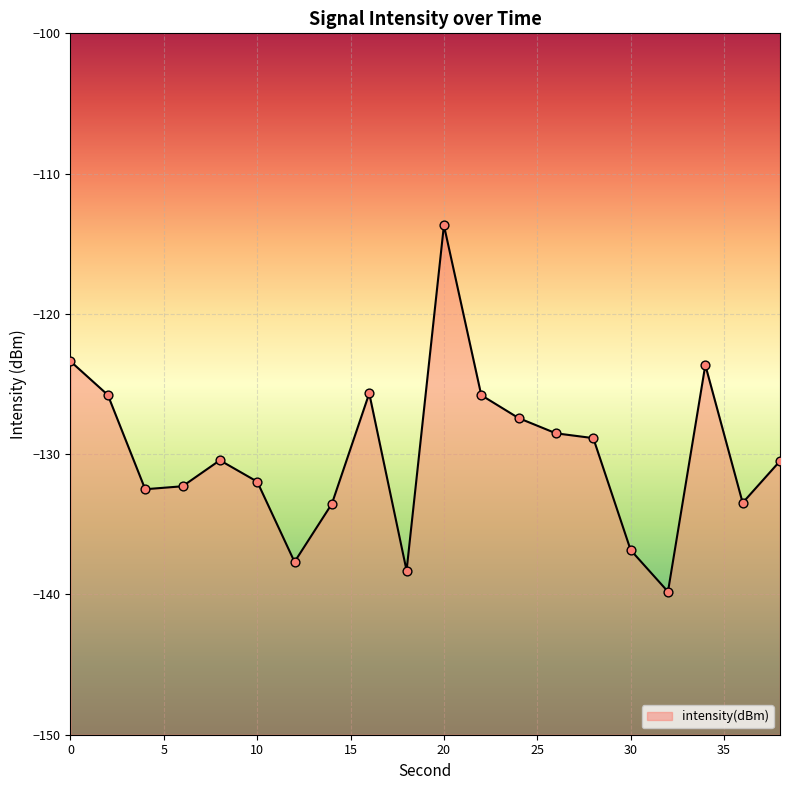

Which has a higher value, 24 or 30?

24